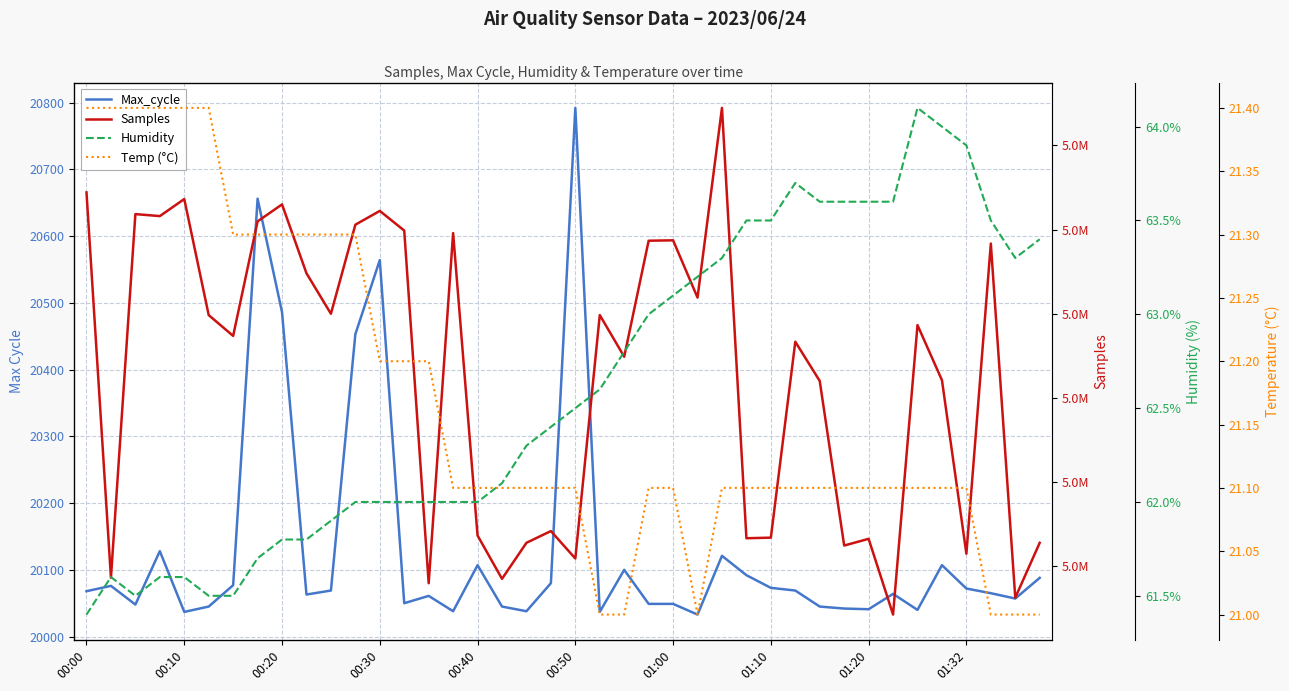

At 00:10, list the series in order from largest to smallest.

Samples, Max_cycle, Humidity, Temp (°C)